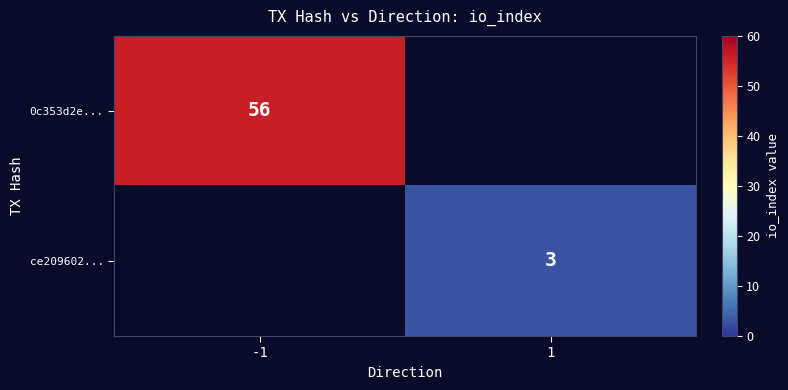

Is the value of ce209602... at 1 greater than the value of 0c353d2e... at -1?

No